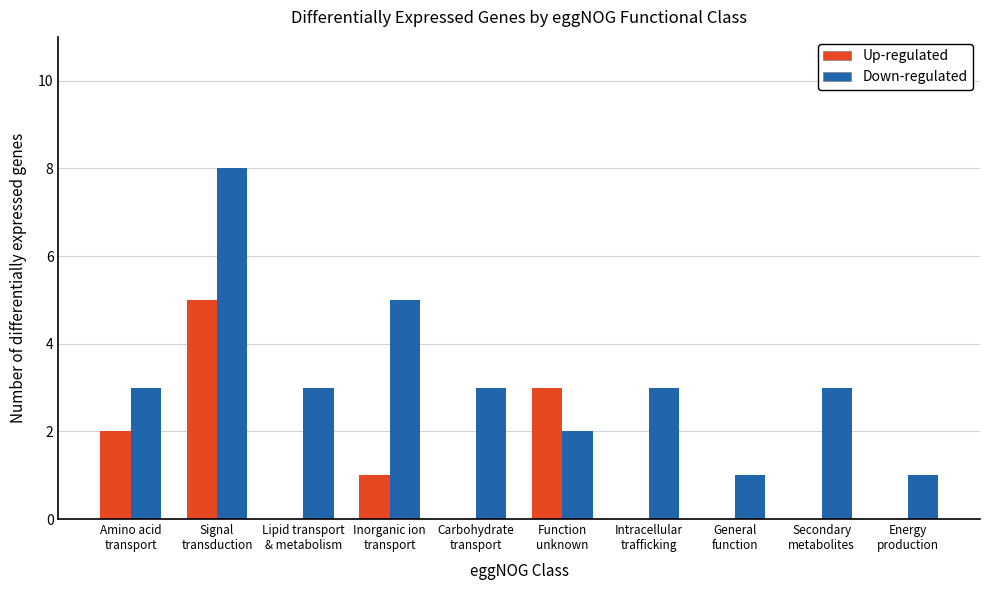

What is the sum of the Up-regulated values at Function
unknown and Secondary
metabolites?

3